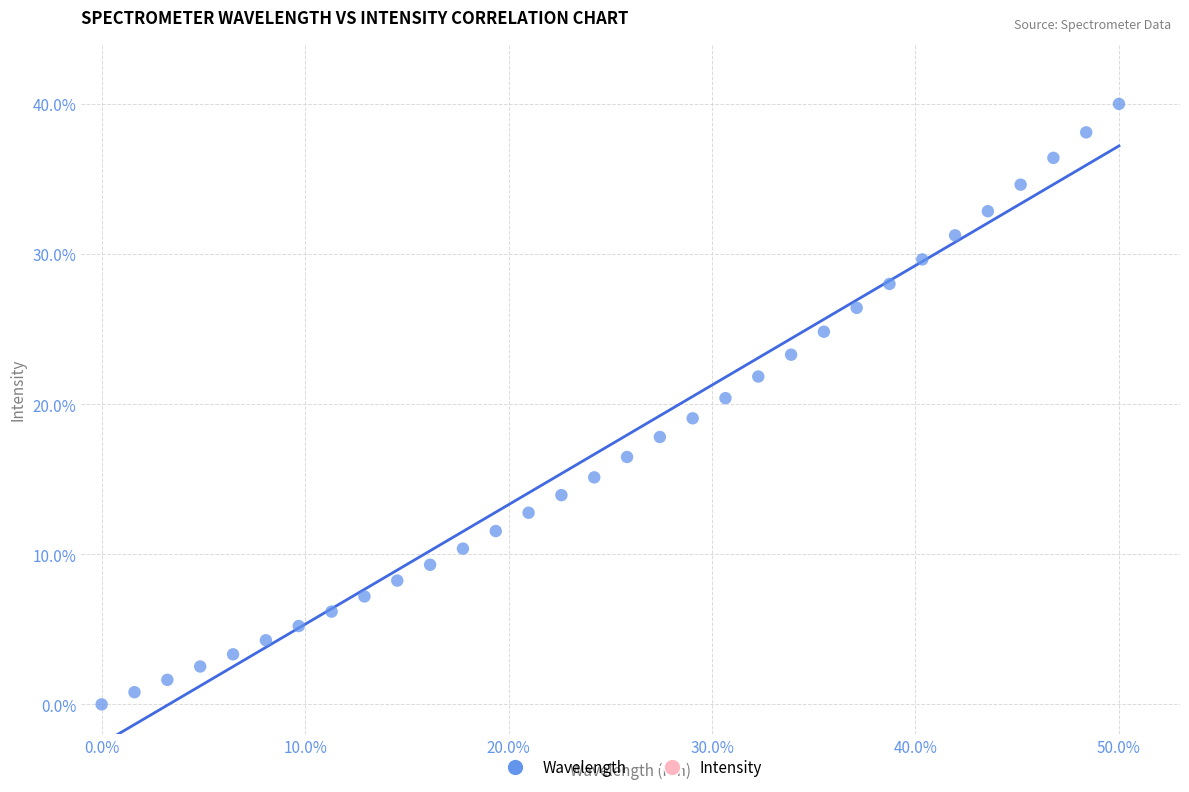

What is the range of X values (max minus min)?

50.0